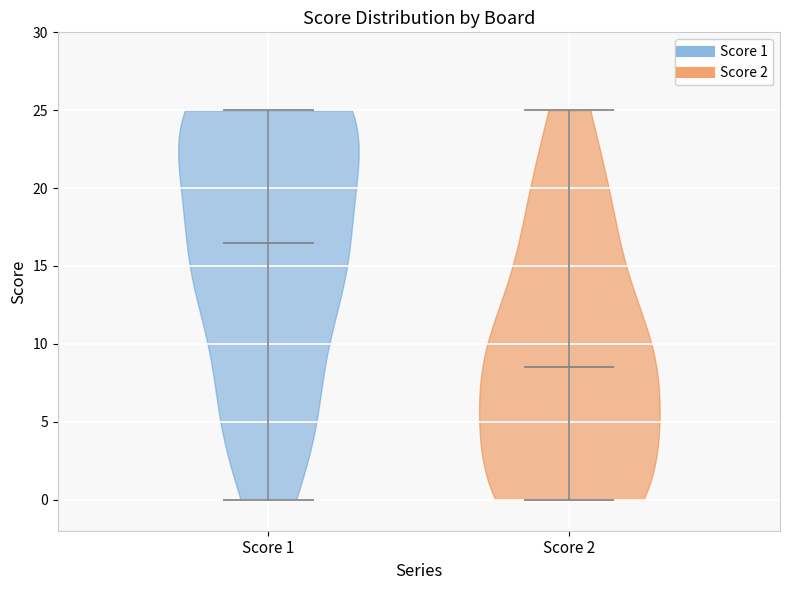

What is the highest point the violin for Score 1 reaches on the y-axis? The values are not printed on the chart, so give them approximately, as read against the axis.

25.0